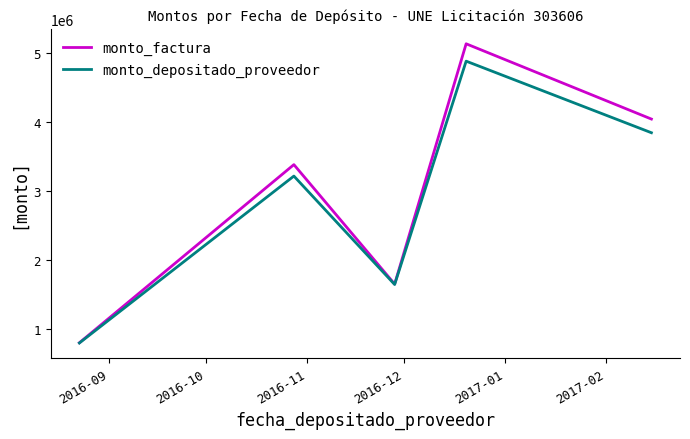

What is the smallest value displayed?

796864